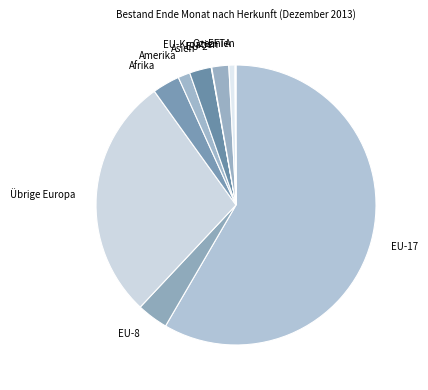

The Übrige Europa slice represents 28% of the pie. True or false?

True